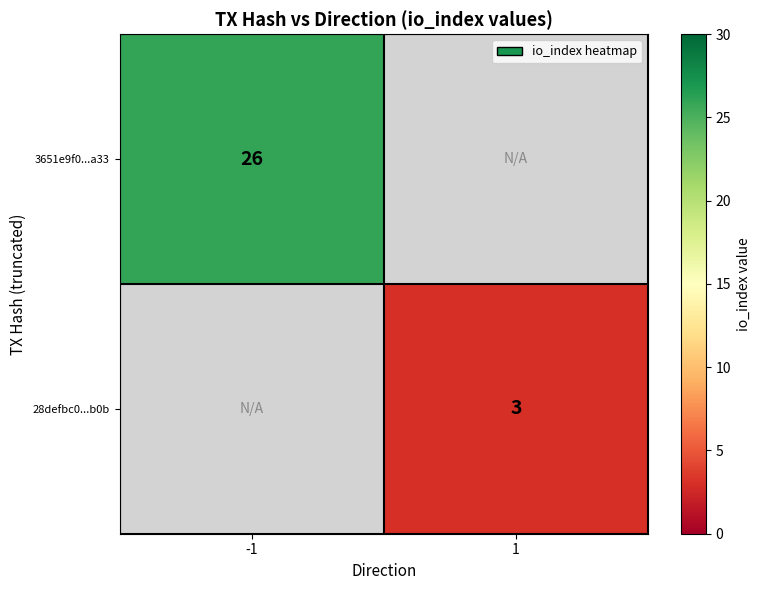

What is the smallest value displayed?

3.0